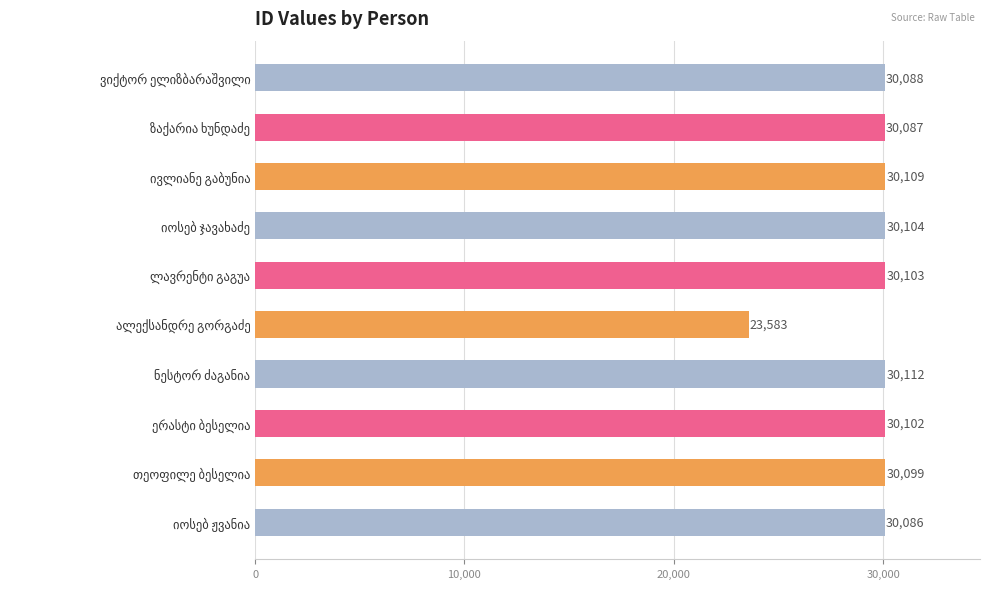

What is the maximum value shown in the chart?

30112